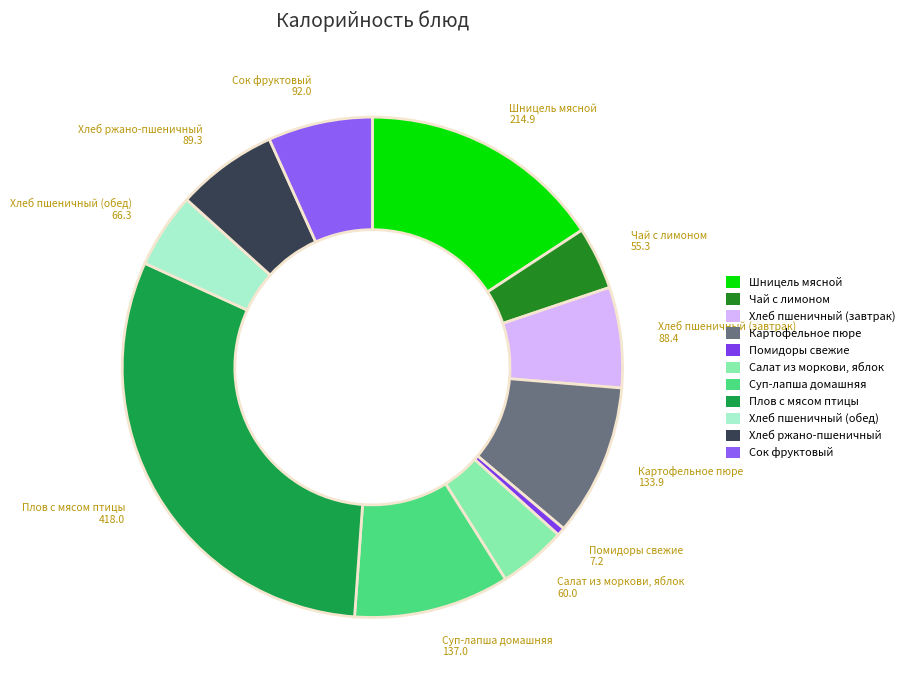

Approximately how many times larger is the value at Шницель мясной compared to Хлеб пшеничный (обед)?

3.2